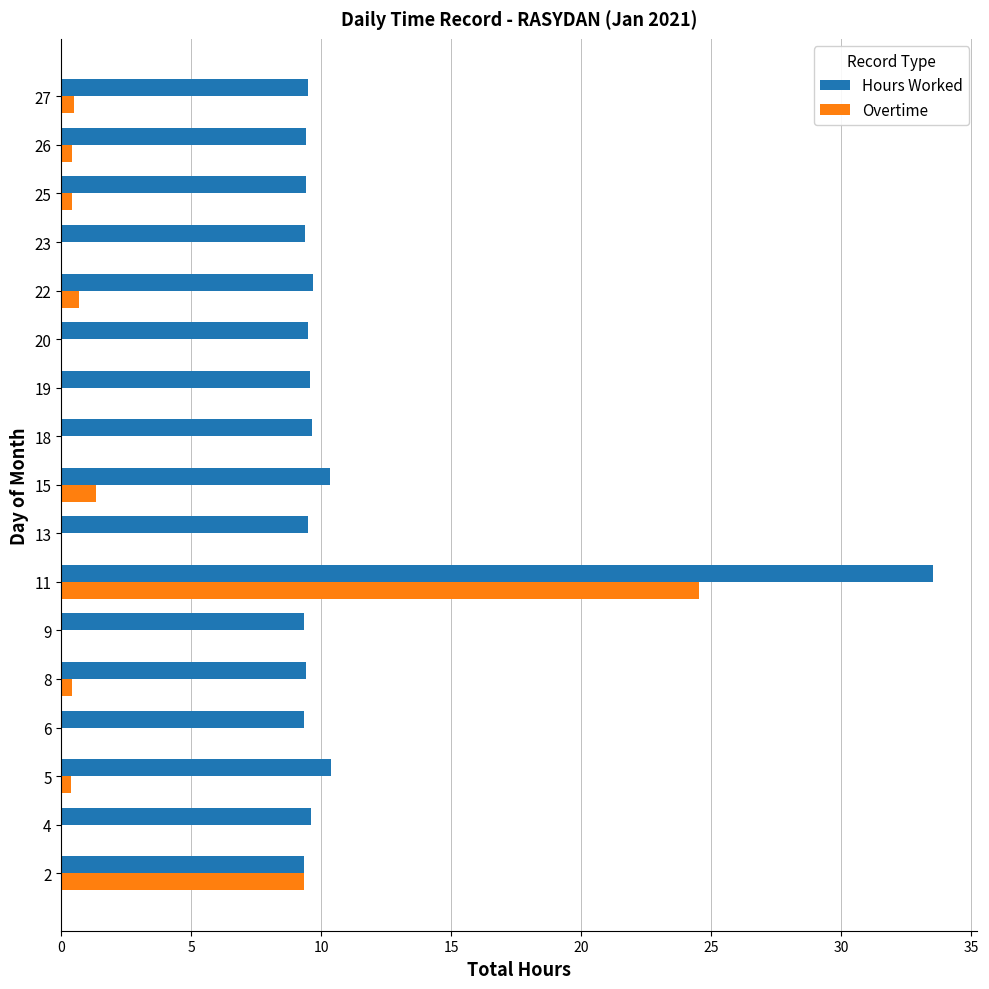

Which series has the largest total across all categories?

Hours Worked